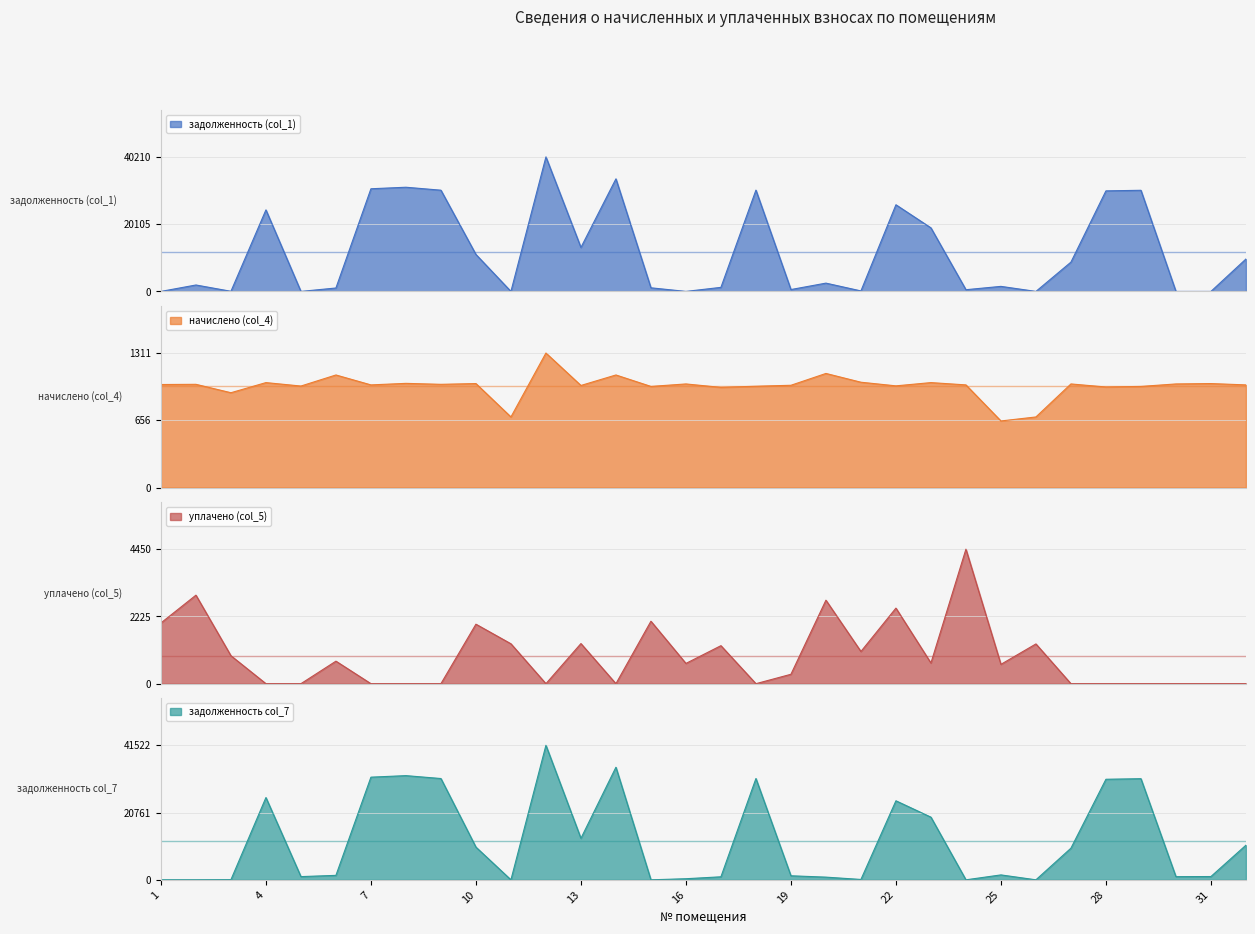

Which category has the highest value across all series?

12